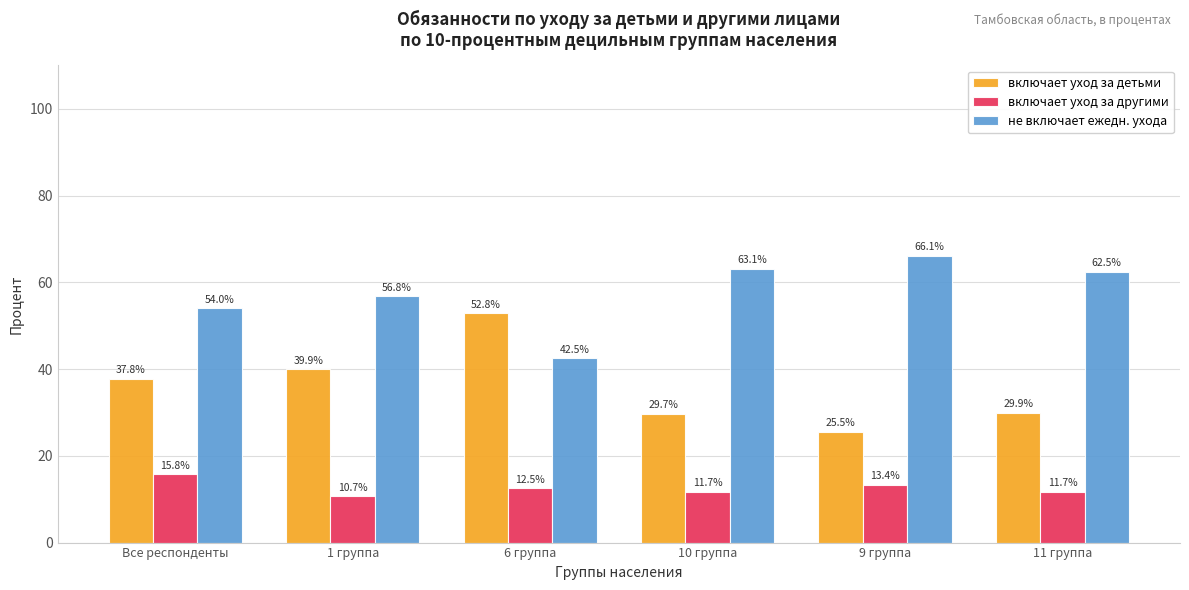

Rank the series at 6 группа from highest to lowest value.

включает уход за детьми, не включает ежедн. ухода, включает уход за другими